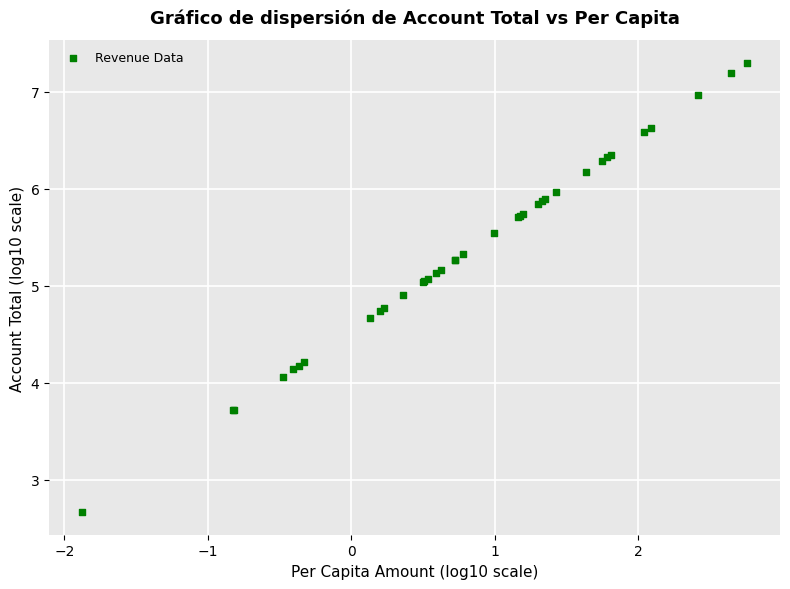

What Y value in the scatter plot is closest to 4?

4.1